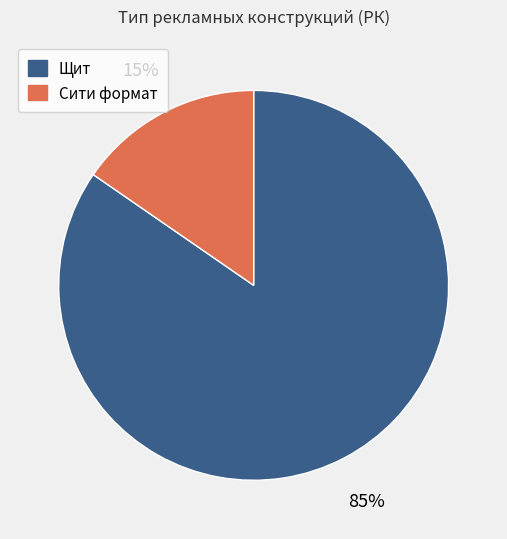

Combined, do Щит and Сити формат account for over 50%?

Yes